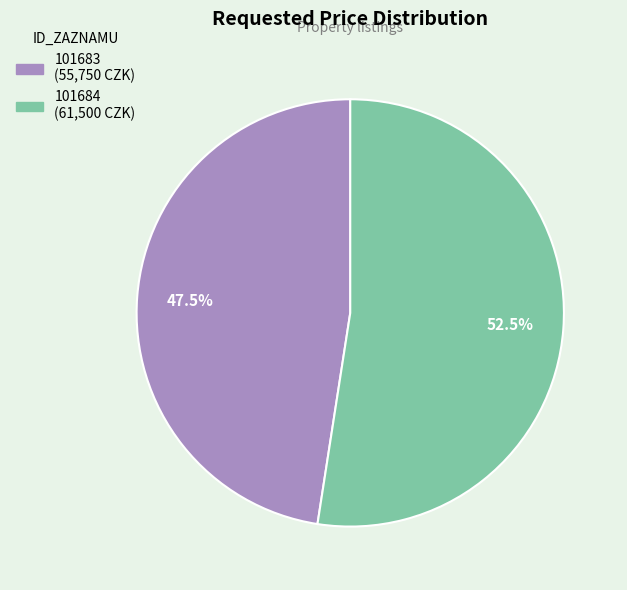

Rank the categories by value from highest to lowest.

101684, 101683